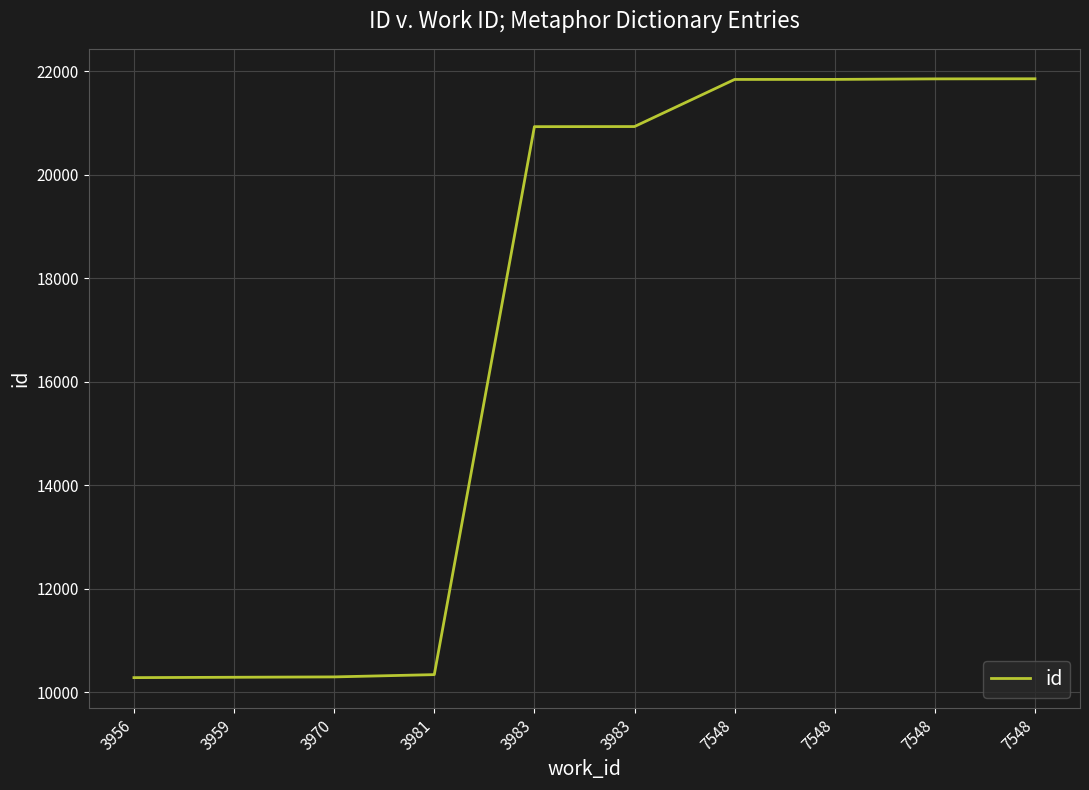

Does the chart have visible grid lines?

Yes